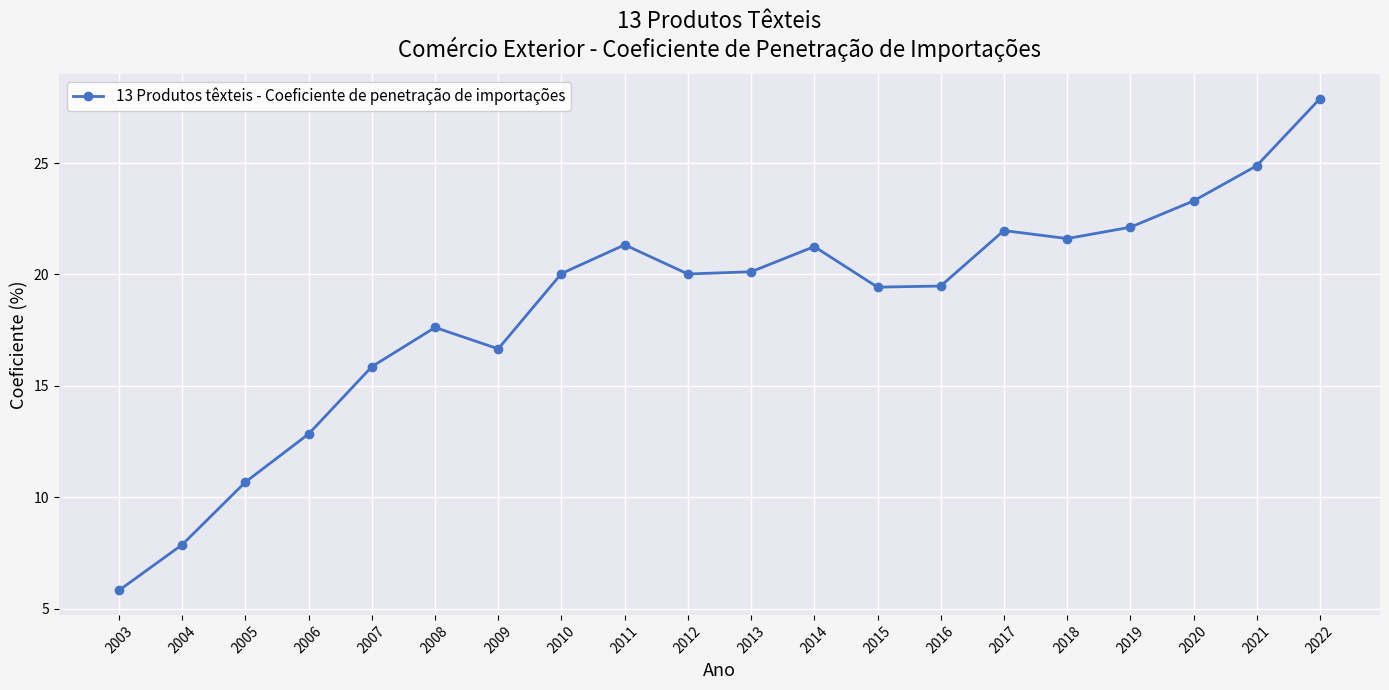

Does the chart have visible grid lines?

Yes